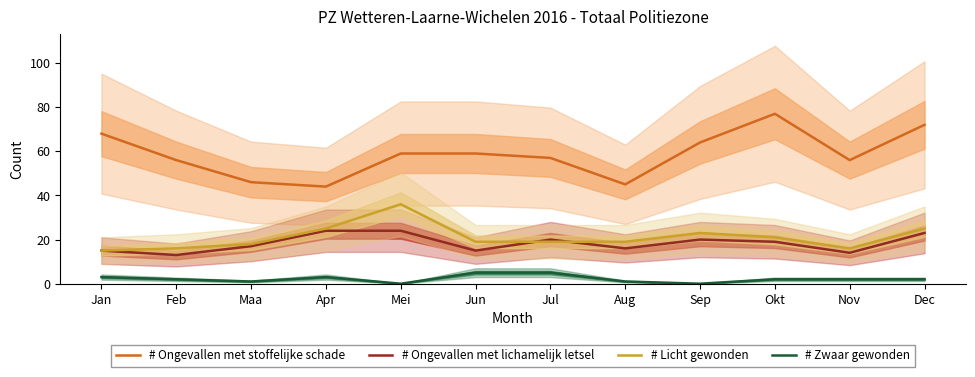

True or false: # Licht gewonden and # Ongevallen met stoffelijke schade cross at least once.

False